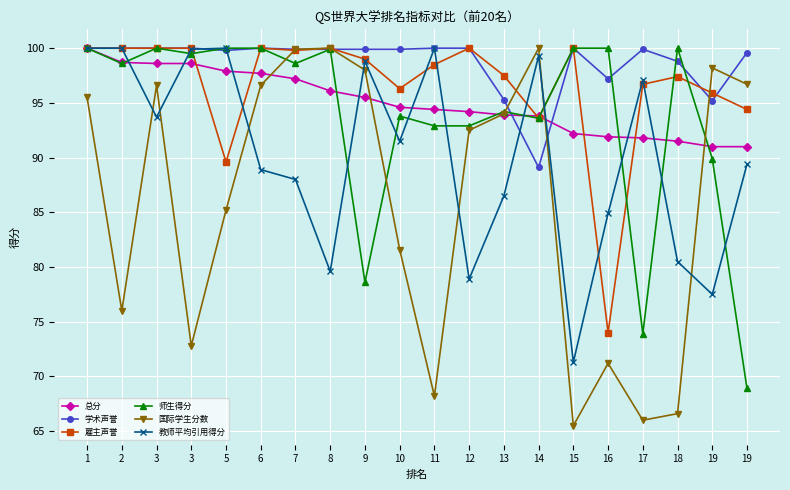

Count the number of categories in the chart.

20